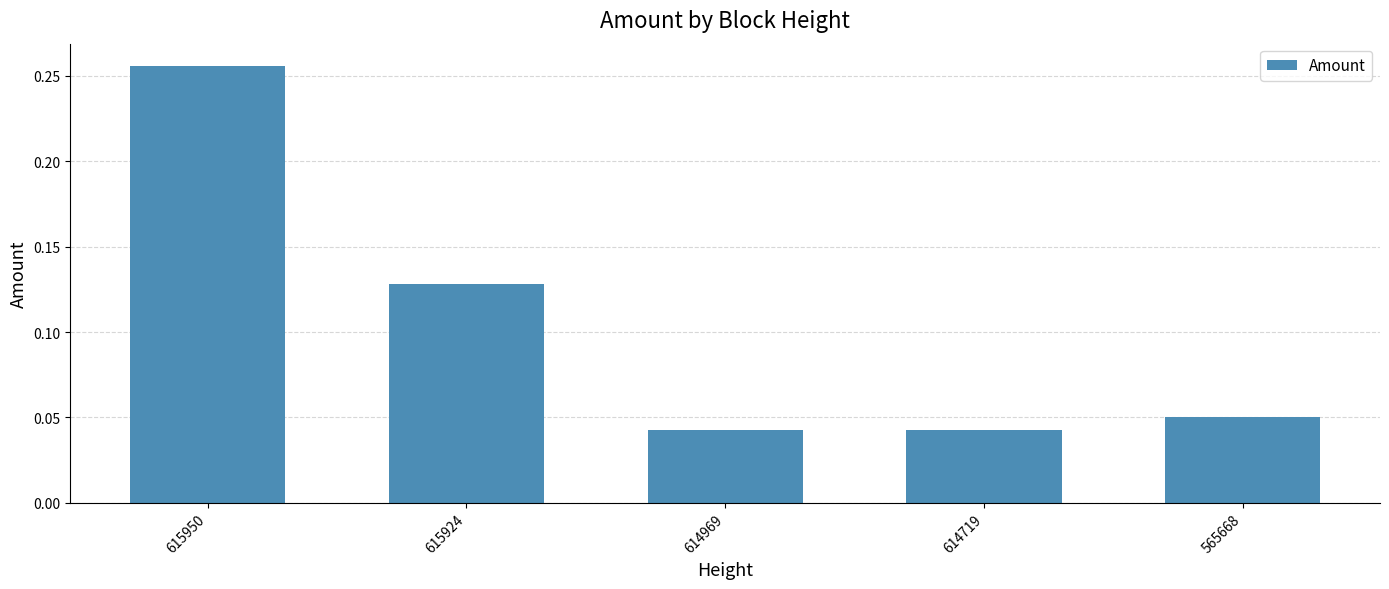

How many values are between 0 and 1?

5